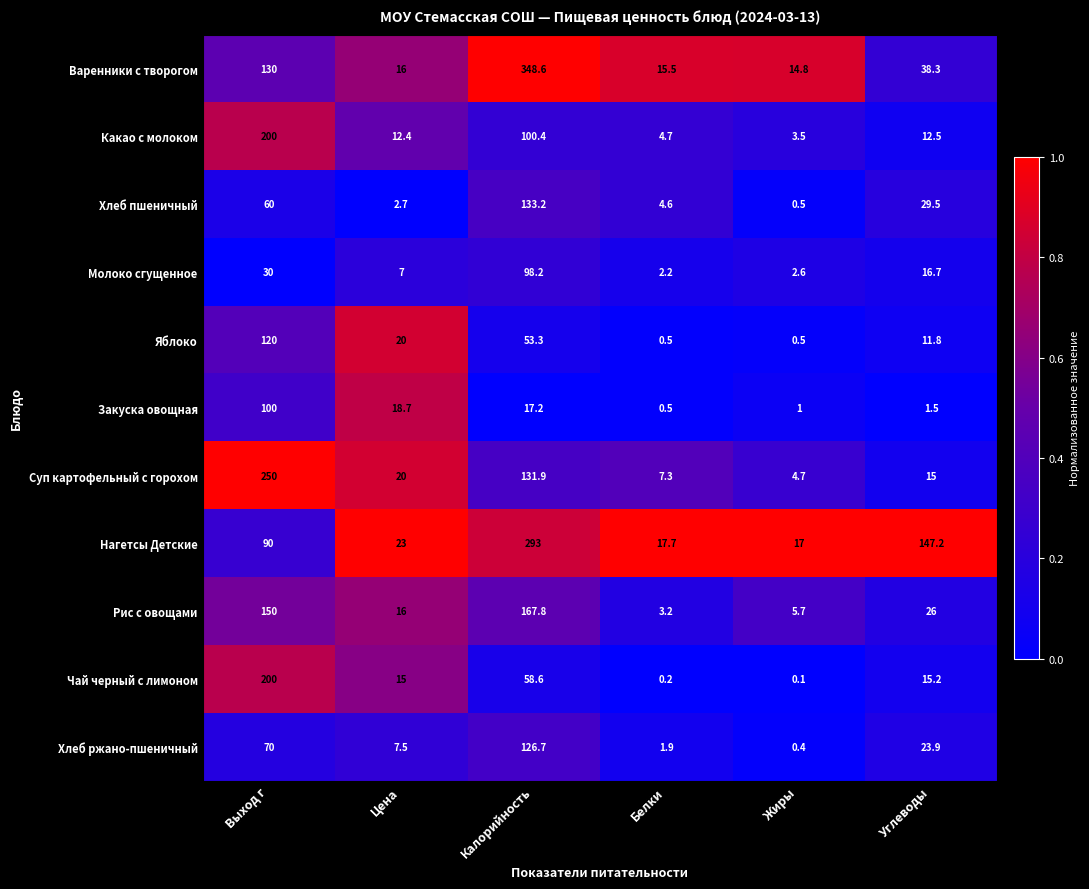

The value of Суп картофельный с горохом at Жиры is 4.7. True or false?

True